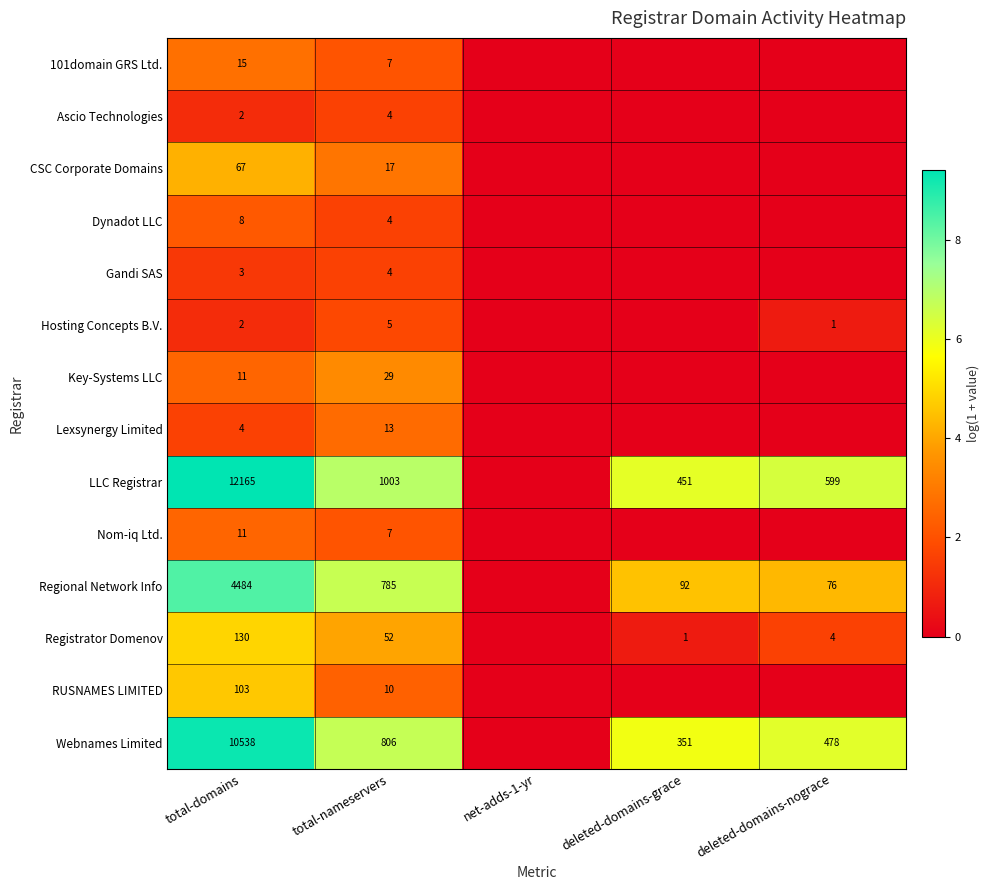

What is the total value across all series at total-nameservers?

2746